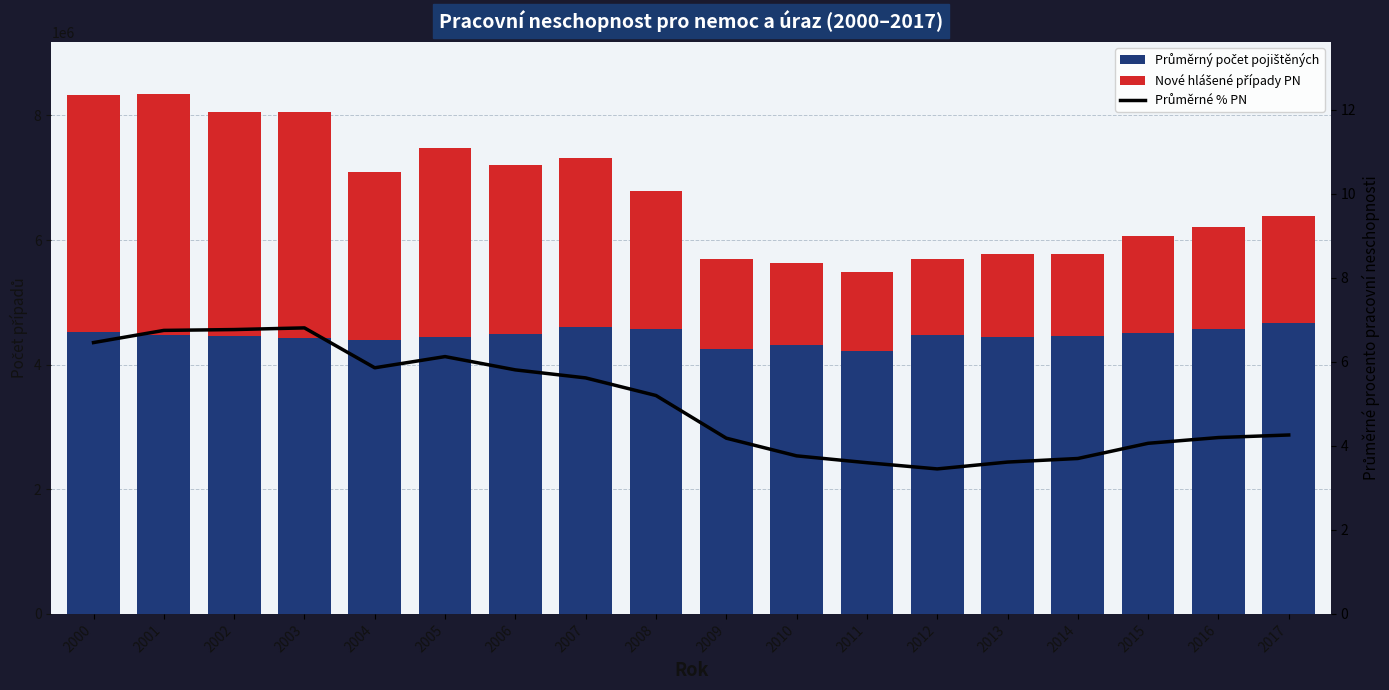

What is the sum of the Průměrné % PN values at 2005 and 2003?

12.9